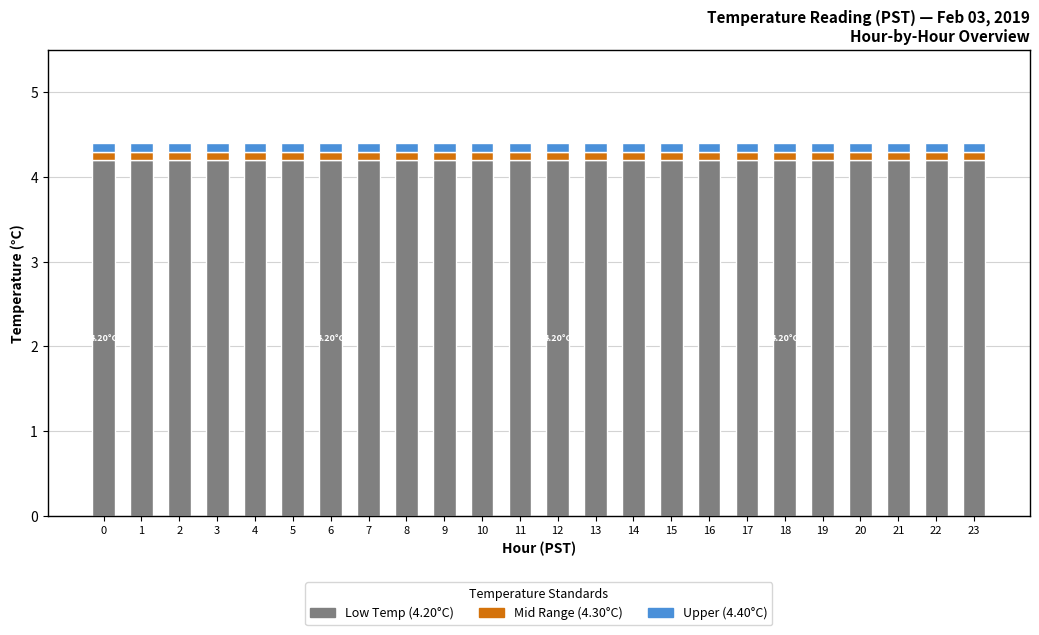

Does the chart contain stacked bars?

Yes